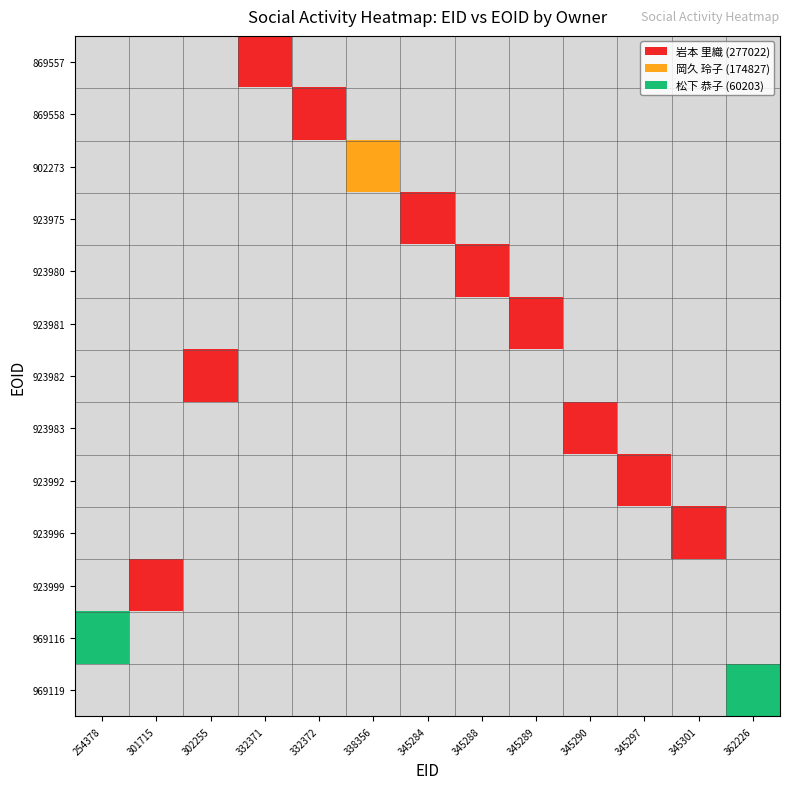

Reading left to right, transcribe all the data shown in this chart.

869557: 254378=0	301715=0	302255=0	332371=1	332372=0	338356=0	345284=0	345288=0	345289=0	345290=0	345297=0	345301=0	362226=0
869558: 254378=0	301715=0	302255=0	332371=0	332372=1	338356=0	345284=0	345288=0	345289=0	345290=0	345297=0	345301=0	362226=0
902273: 254378=0	301715=0	302255=0	332371=0	332372=0	338356=2	345284=0	345288=0	345289=0	345290=0	345297=0	345301=0	362226=0
923975: 254378=0	301715=0	302255=0	332371=0	332372=0	338356=0	345284=1	345288=0	345289=0	345290=0	345297=0	345301=0	362226=0
923980: 254378=0	301715=0	302255=0	332371=0	332372=0	338356=0	345284=0	345288=1	345289=0	345290=0	345297=0	345301=0	362226=0
923981: 254378=0	301715=0	302255=0	332371=0	332372=0	338356=0	345284=0	345288=0	345289=1	345290=0	345297=0	345301=0	362226=0
923982: 254378=0	301715=0	302255=1	332371=0	332372=0	338356=0	345284=0	345288=0	345289=0	345290=0	345297=0	345301=0	362226=0
923983: 254378=0	301715=0	302255=0	332371=0	332372=0	338356=0	345284=0	345288=0	345289=0	345290=1	345297=0	345301=0	362226=0
923992: 254378=0	301715=0	302255=0	332371=0	332372=0	338356=0	345284=0	345288=0	345289=0	345290=0	345297=1	345301=0	362226=0
923996: 254378=0	301715=0	302255=0	332371=0	332372=0	338356=0	345284=0	345288=0	345289=0	345290=0	345297=0	345301=1	362226=0
923999: 254378=0	301715=1	302255=0	332371=0	332372=0	338356=0	345284=0	345288=0	345289=0	345290=0	345297=0	345301=0	362226=0
969116: 254378=3	301715=0	302255=0	332371=0	332372=0	338356=0	345284=0	345288=0	345289=0	345290=0	345297=0	345301=0	362226=0
969119: 254378=0	301715=0	302255=0	332371=0	332372=0	338356=0	345284=0	345288=0	345289=0	345290=0	345297=0	345301=0	362226=3